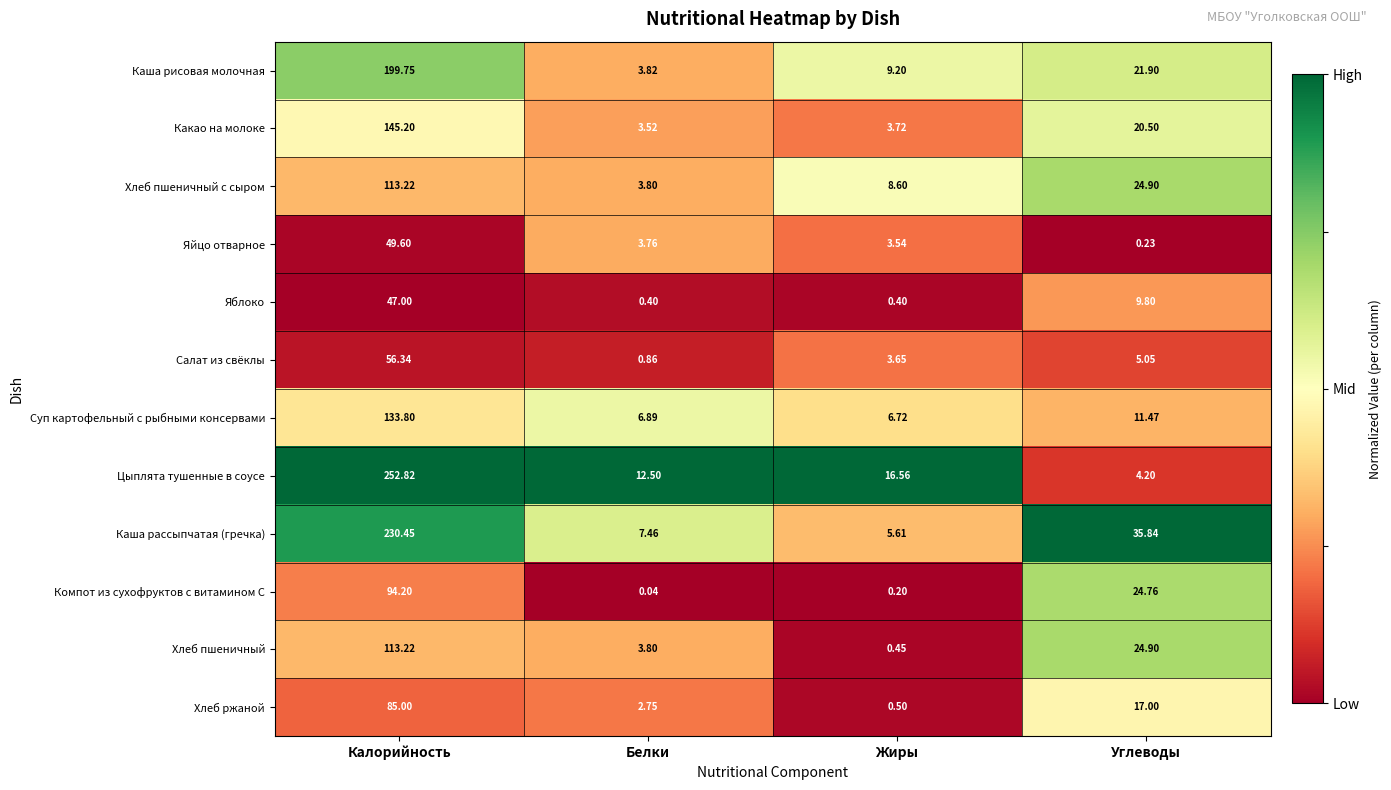

At which label does Хлеб пшеничный first exceed 24?

Калорийность